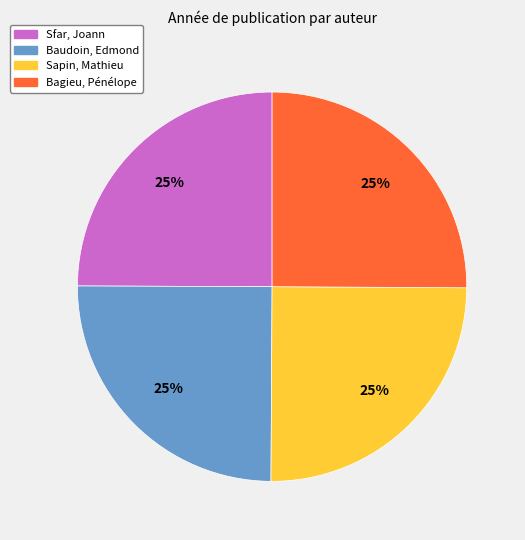

The Sfar, Joann slice represents 35% of the pie. True or false?

False